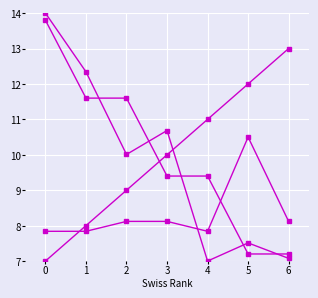

Between 4 and 5, which is larger?

4